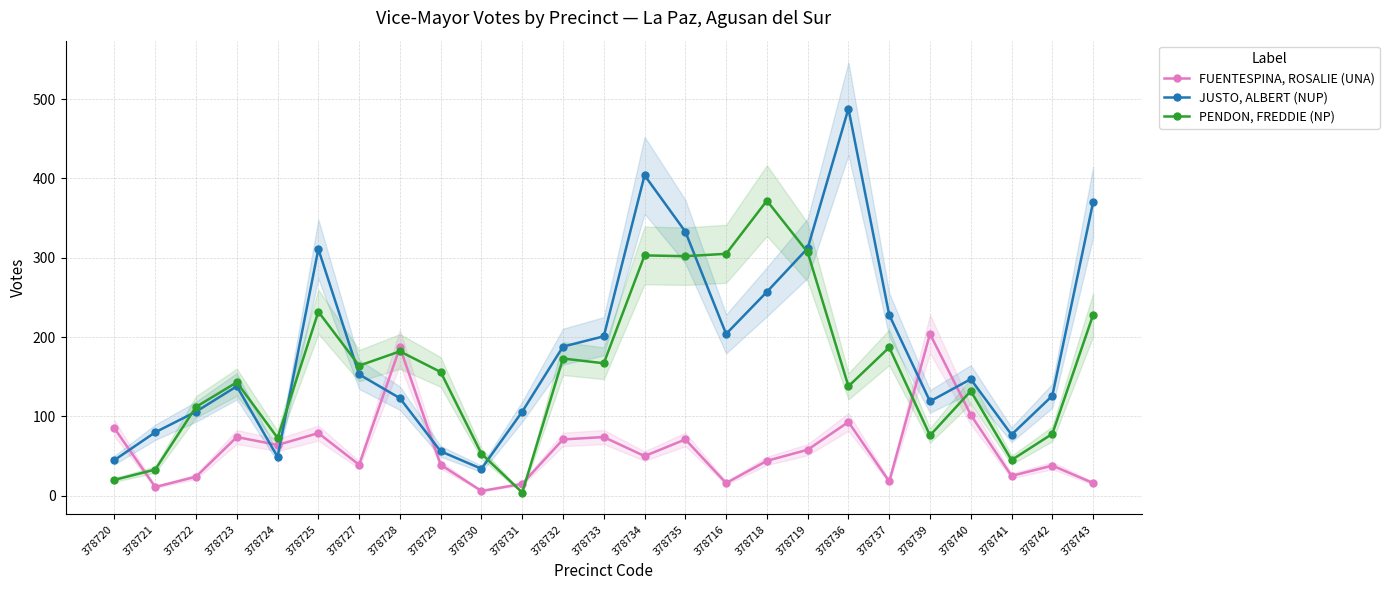

At how many categories does at least one series exceed 396?

2